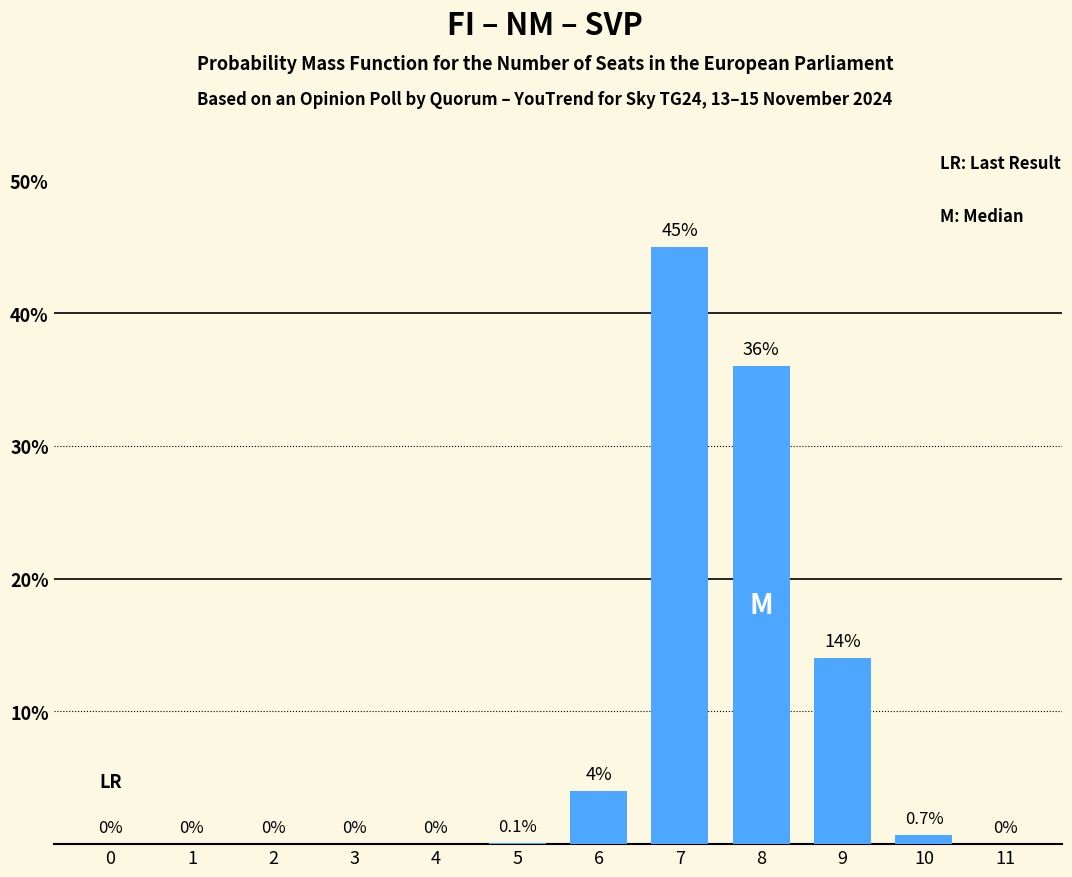

Reading right to left, transcribe all the data shown in this chart.

11=0.0	10=0.7	9=14.0	8=36.0	7=45.0	6=4.0	5=0.1	4=0.0	3=0.0	2=0.0	1=0.0	0=0.0